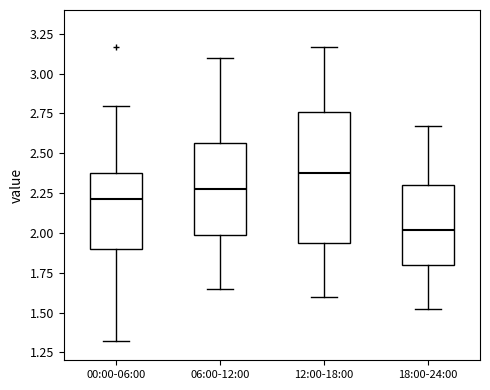

Reading left to right, transcribe this box plot: for each box, give where its median line is, the range the box spans, and where its two whiskers end, as read against the y-axis. The values are not printed on the chart, so give them approximately, as read against the axis.

00:00-06:00: median 2.20, box 1.90 to 2.40, whiskers 1.30 to 2.80
06:00-12:00: median 2.30, box 2.00 to 2.55, whiskers 1.65 to 3.10
12:00-18:00: median 2.40, box 1.95 to 2.75, whiskers 1.60 to 3.15
18:00-24:00: median 2.00, box 1.80 to 2.30, whiskers 1.50 to 2.65